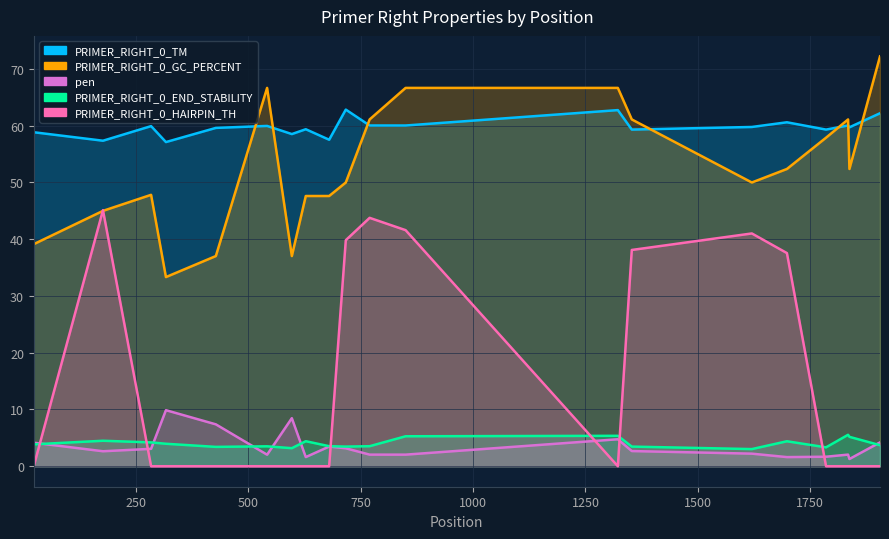

List the series in order of their peak value, lowest first.

PRIMER_RIGHT_0_END_STABILITY, pen, PRIMER_RIGHT_0_HAIRPIN_TH, PRIMER_RIGHT_0_TM, PRIMER_RIGHT_0_GC_PERCENT